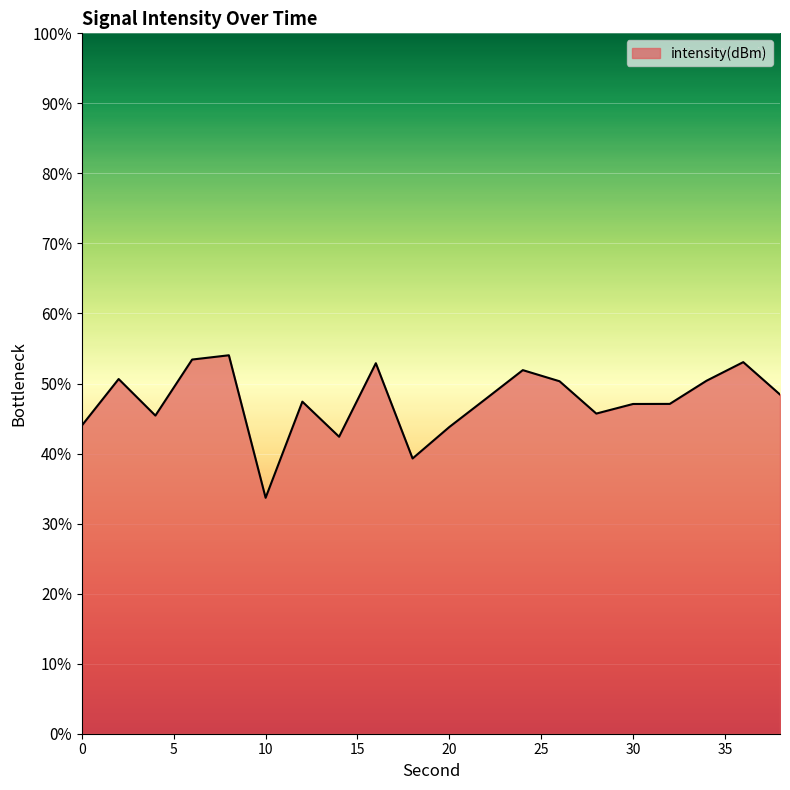

What is the difference between the maximum and minimum values?

20.3